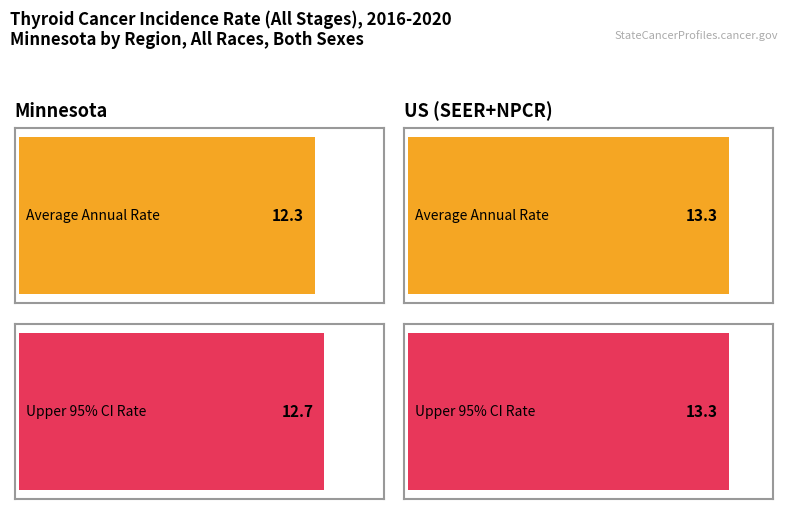

Where does the Upper 95% CI series first go above 13?

US (SEER+NPCR)